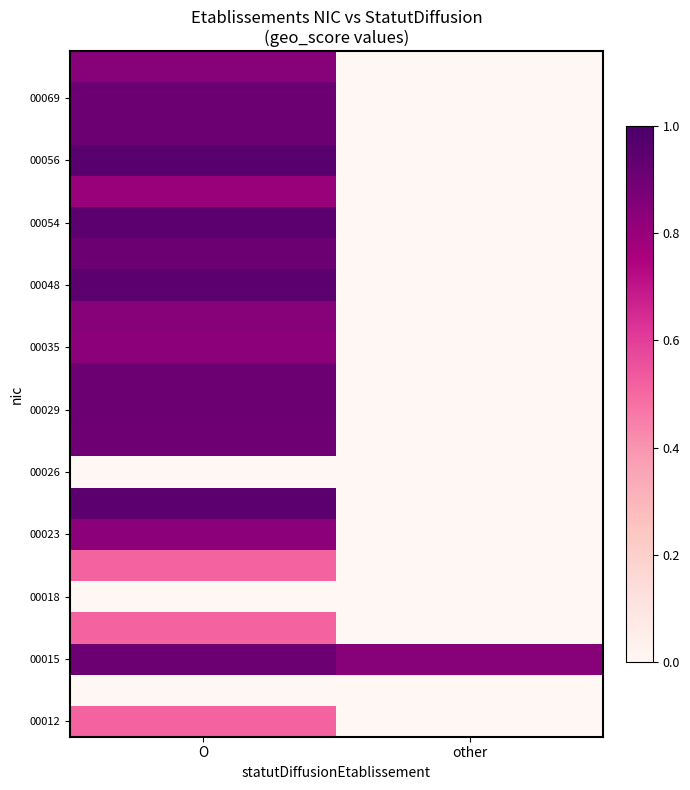

At how many categories does at least one series exceed 0?

2